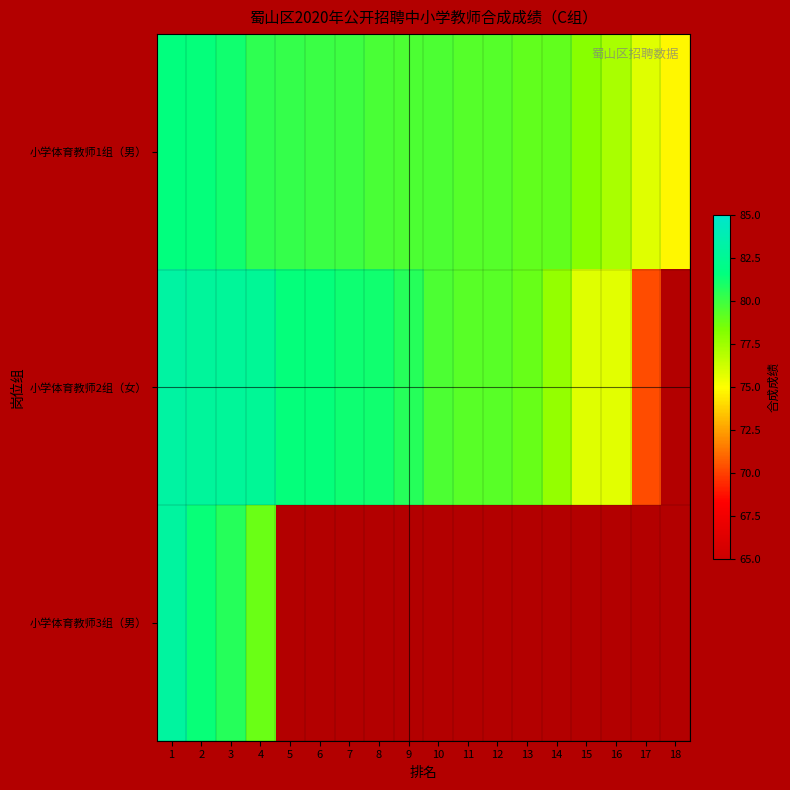

What is the minimum value for 小学体育教师2组（女）?

70.3